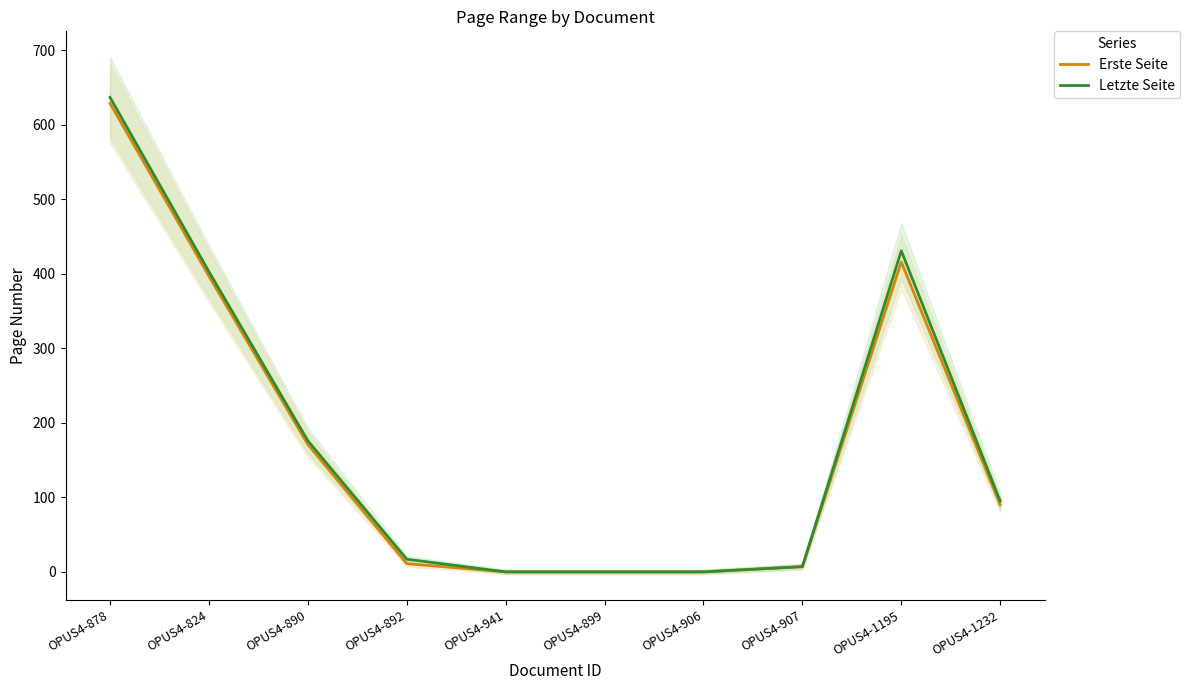

True or false: Erste Seite has more than 0 points higher than both neighbors.

True